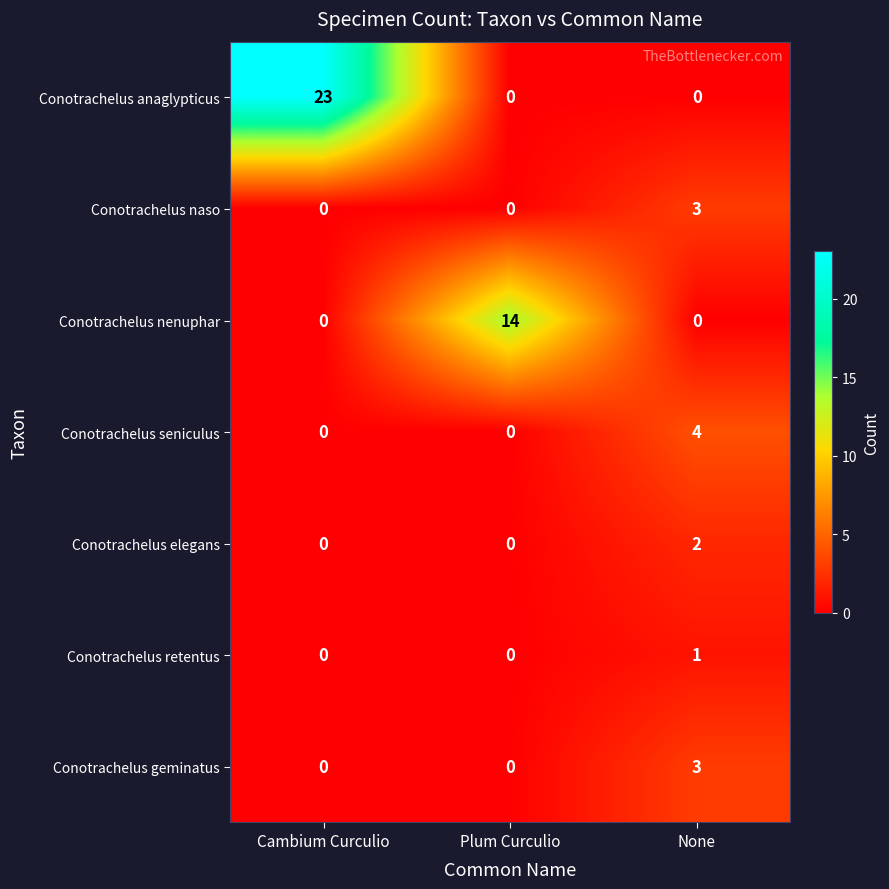

Reading left to right, list all the values displayed in this chart.

Conotrachelus anaglypticus: Cambium Curculio=23	Plum Curculio=0	None=0
Conotrachelus naso: Cambium Curculio=0	Plum Curculio=0	None=3
Conotrachelus nenuphar: Cambium Curculio=0	Plum Curculio=14	None=0
Conotrachelus seniculus: Cambium Curculio=0	Plum Curculio=0	None=4
Conotrachelus elegans: Cambium Curculio=0	Plum Curculio=0	None=2
Conotrachelus retentus: Cambium Curculio=0	Plum Curculio=0	None=1
Conotrachelus geminatus: Cambium Curculio=0	Plum Curculio=0	None=3